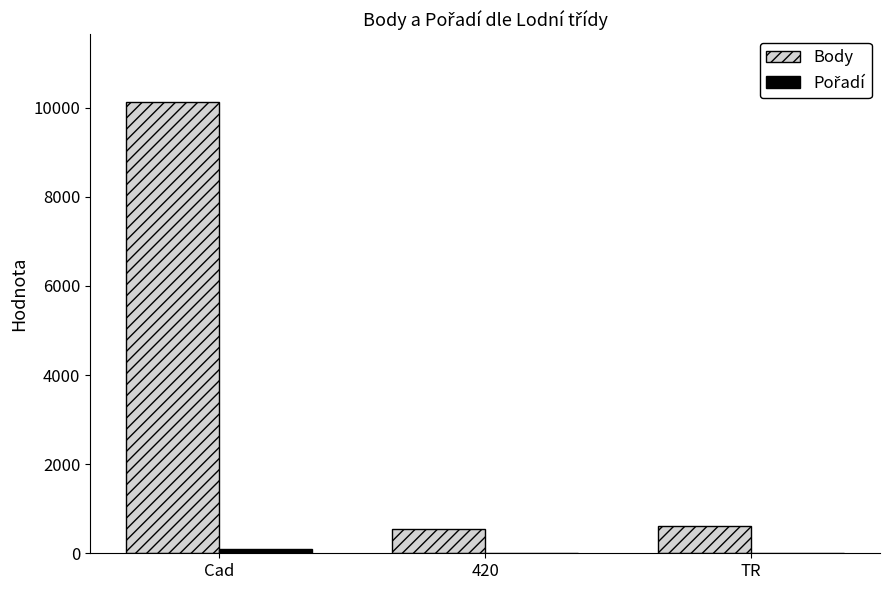

At which category is the sum across all series the highest?

Cad